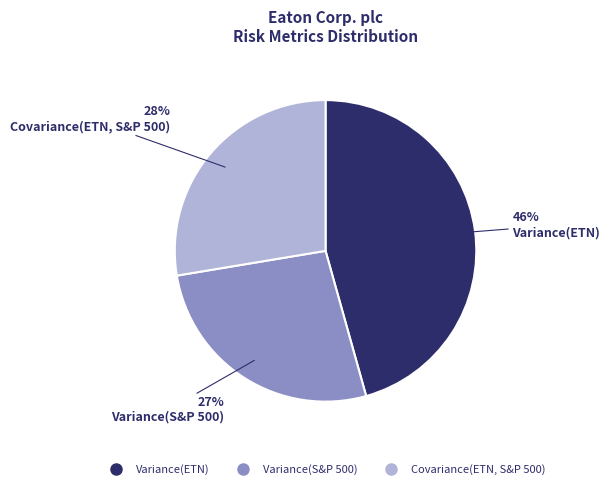

Combined, do Variance(S&P 500) and Covariance(ETN, S&P 500) account for over 50%?

Yes